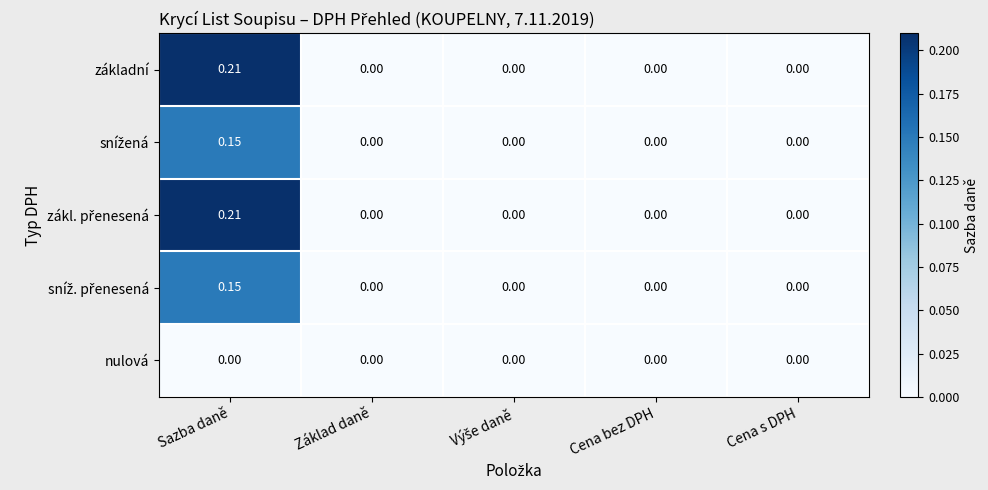

At which category is the sum across all series the highest?

Sazba daně